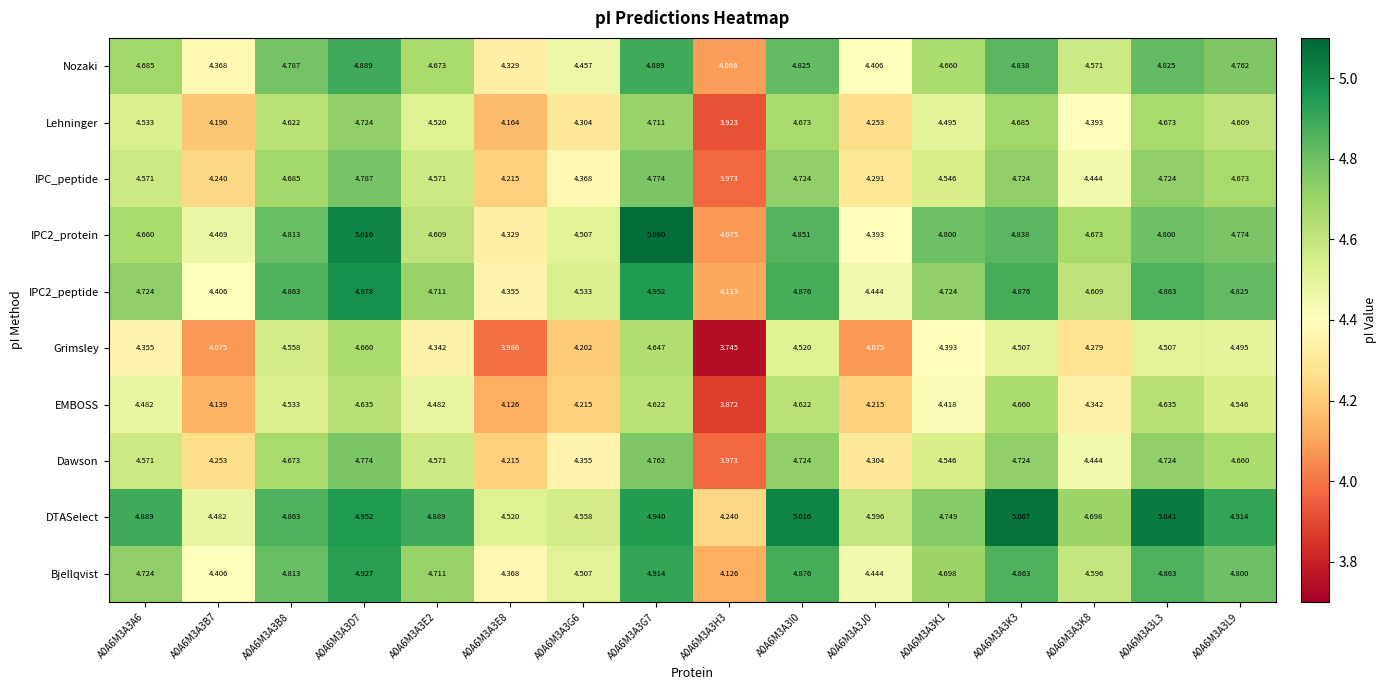

How many categories are shown in the chart?

16